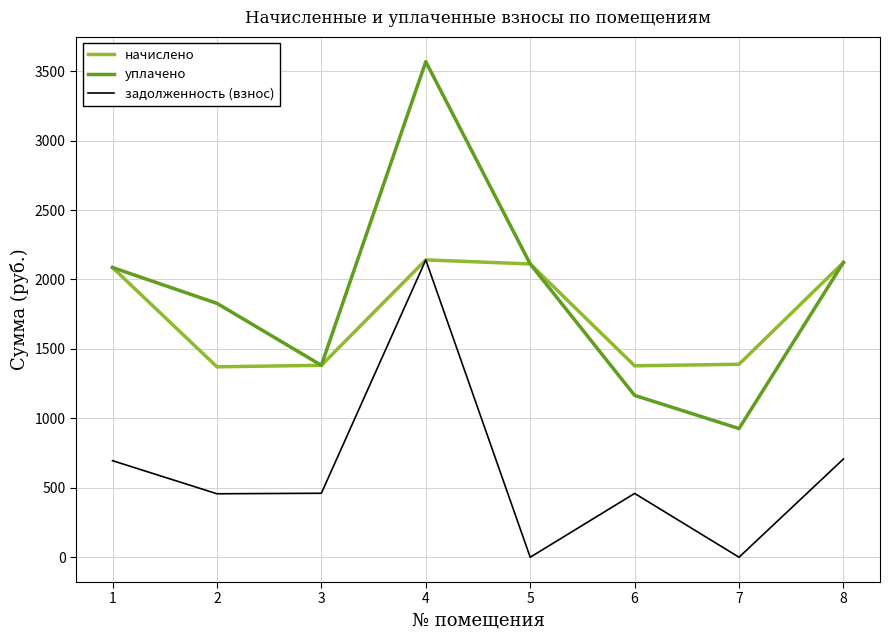

Which series has the widest spread of values?

уплачено